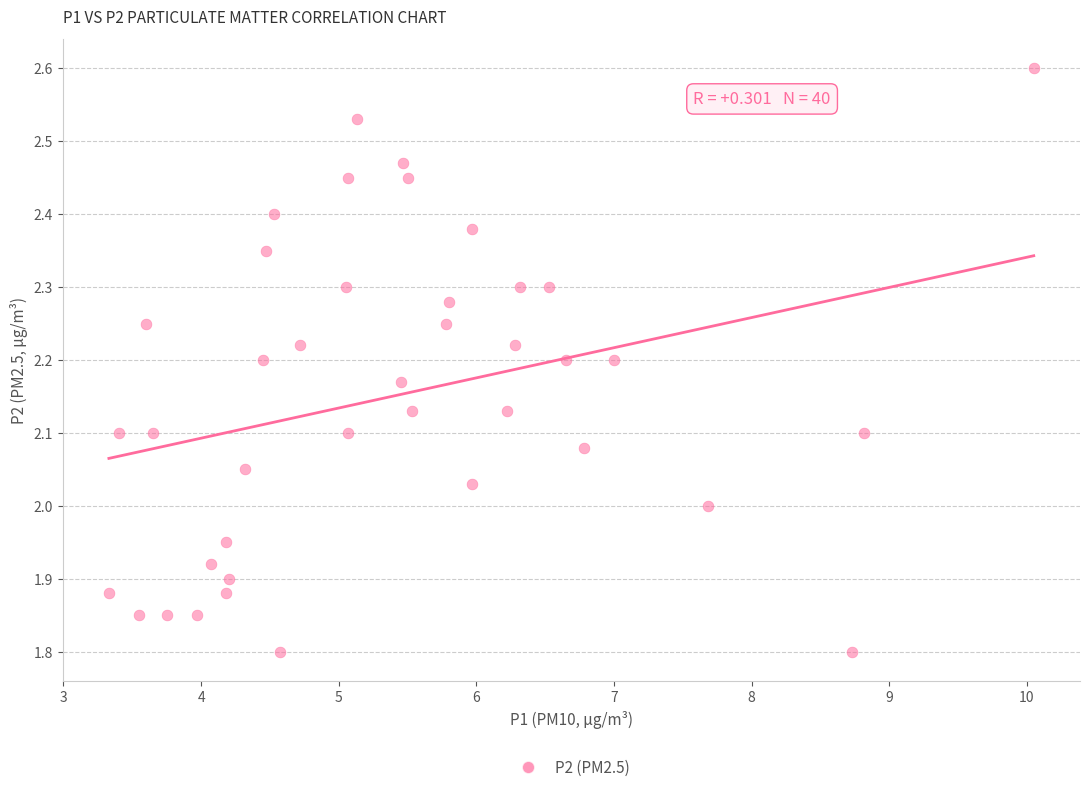

What is the range of Y values (max minus min)?

0.8